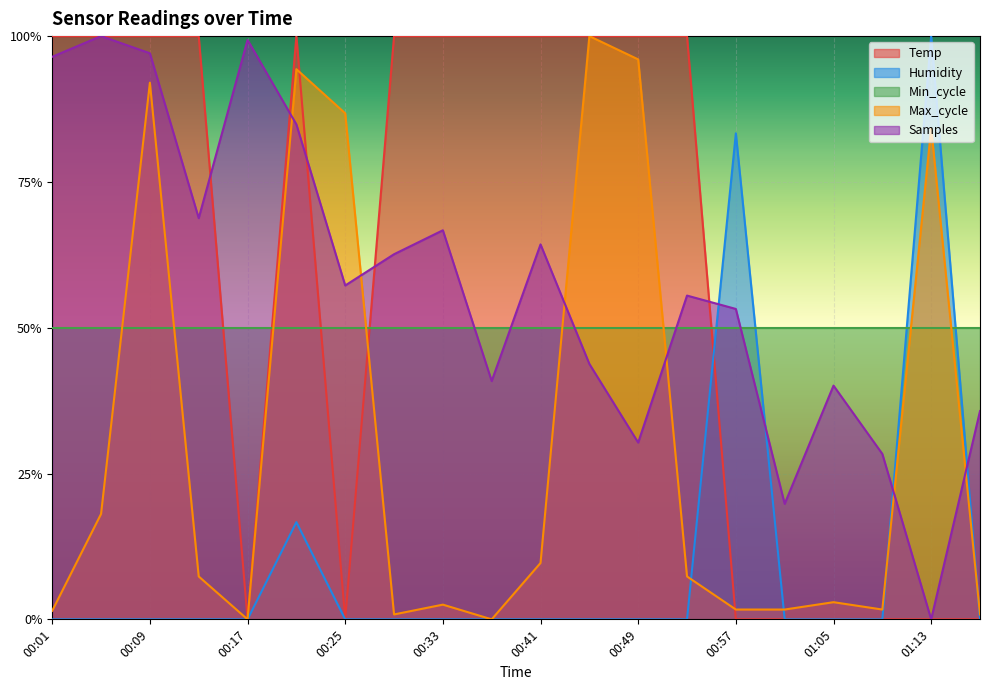

At how many categories does at least one series exceed 0?

20